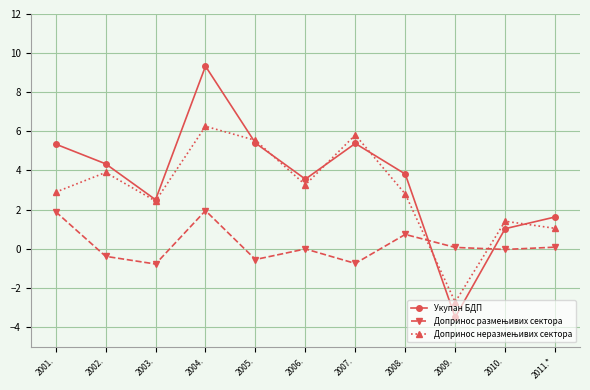

Which label corresponds to the largest value in the chart?

2004.